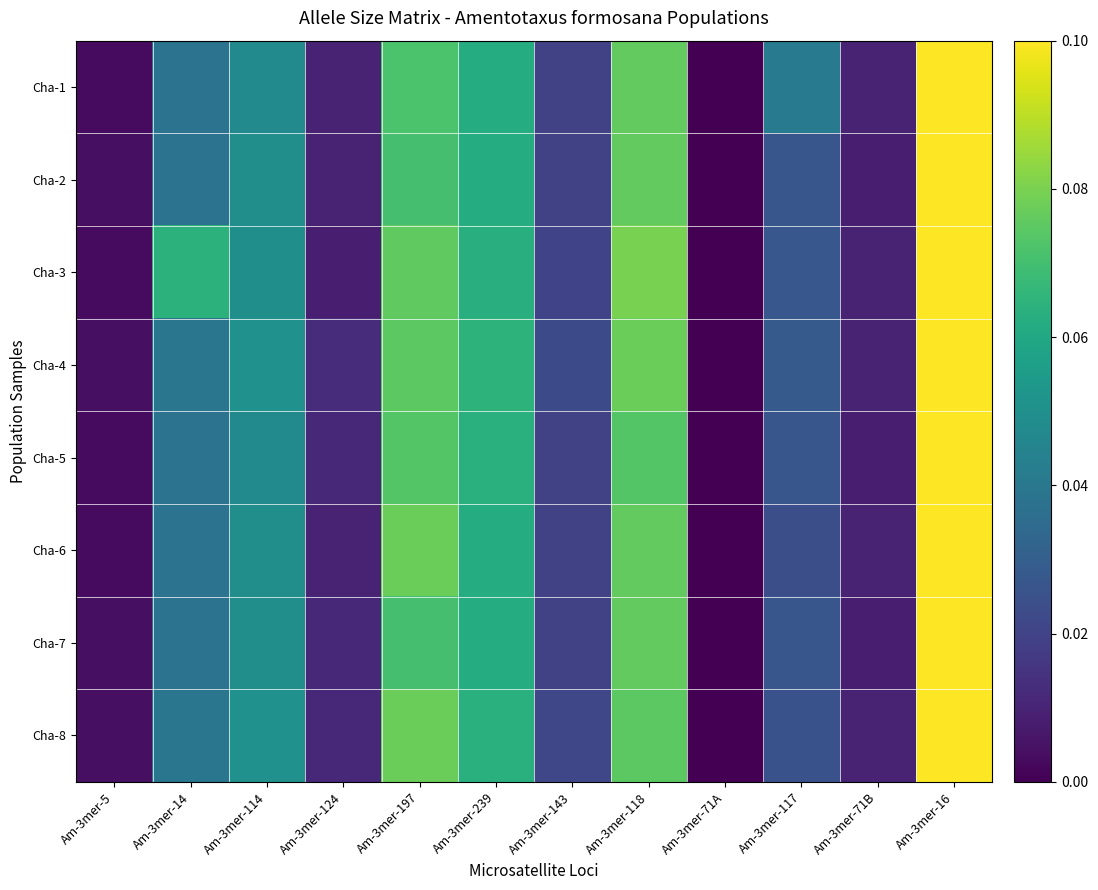

Between Am-3mer-118 and Am-3mer-71A, which is larger?

Am-3mer-118